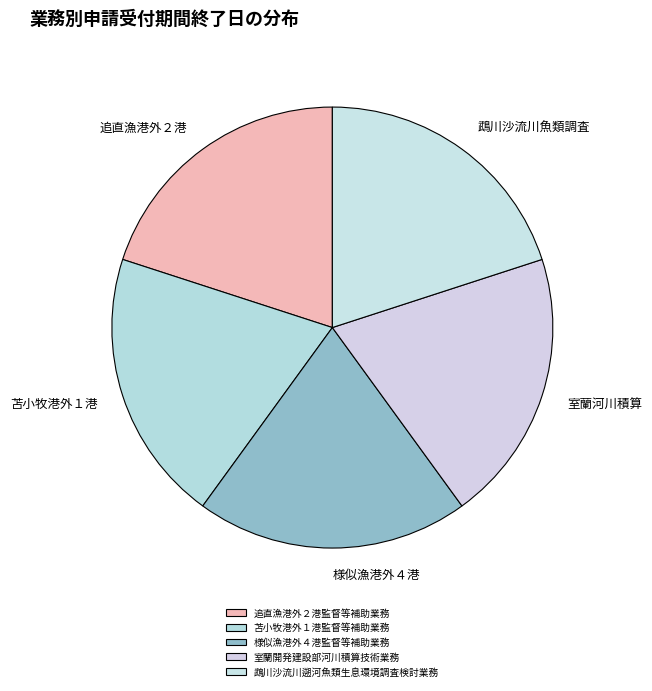

How many segments does this pie chart have?

5